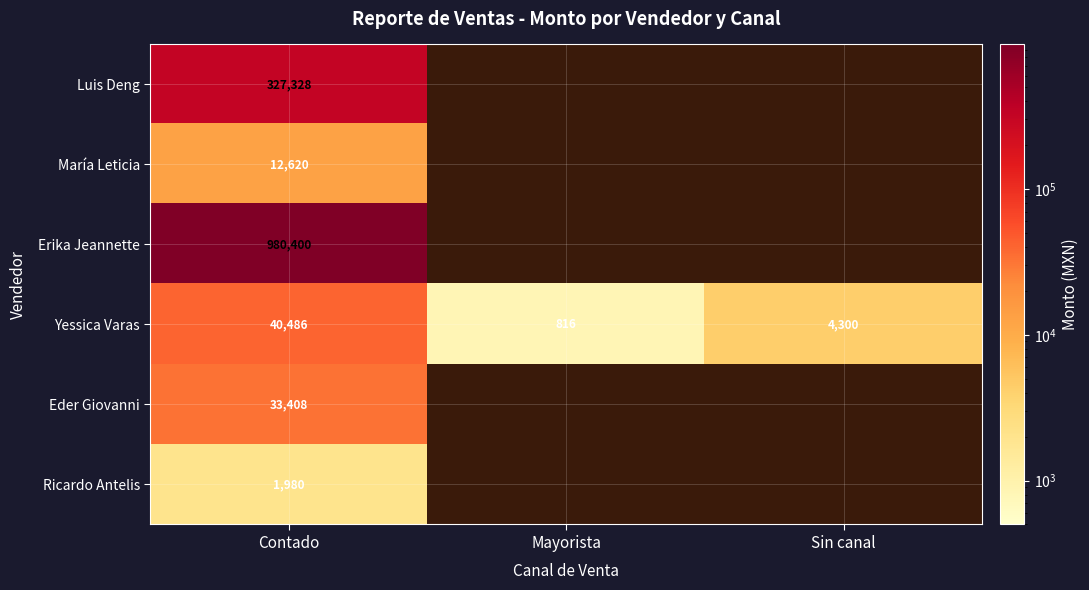

Is it true that Yessica Varas equals 1462.9 at Mayorista?

False